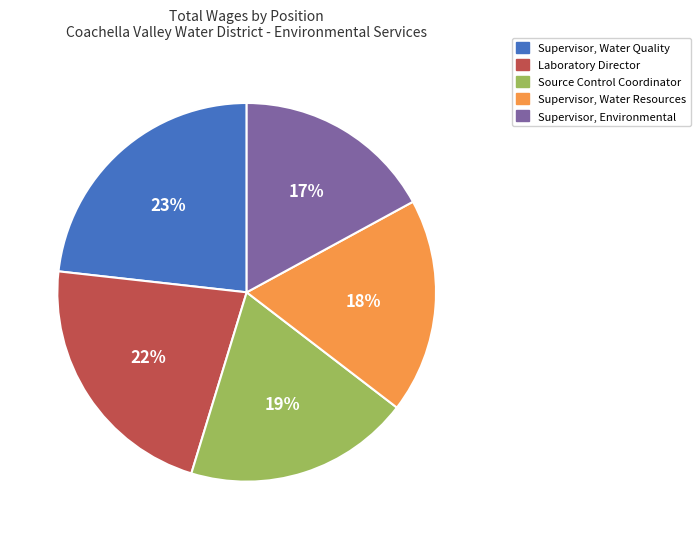

Which category has the biggest portion of the pie?

Supervisor, Water Quality